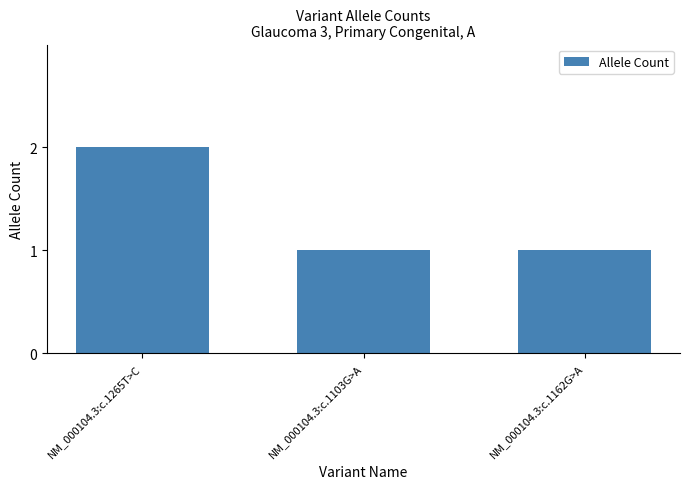

The chart shows a value of 1 at NM_000104.3:c.1162G>A. True or false?

True